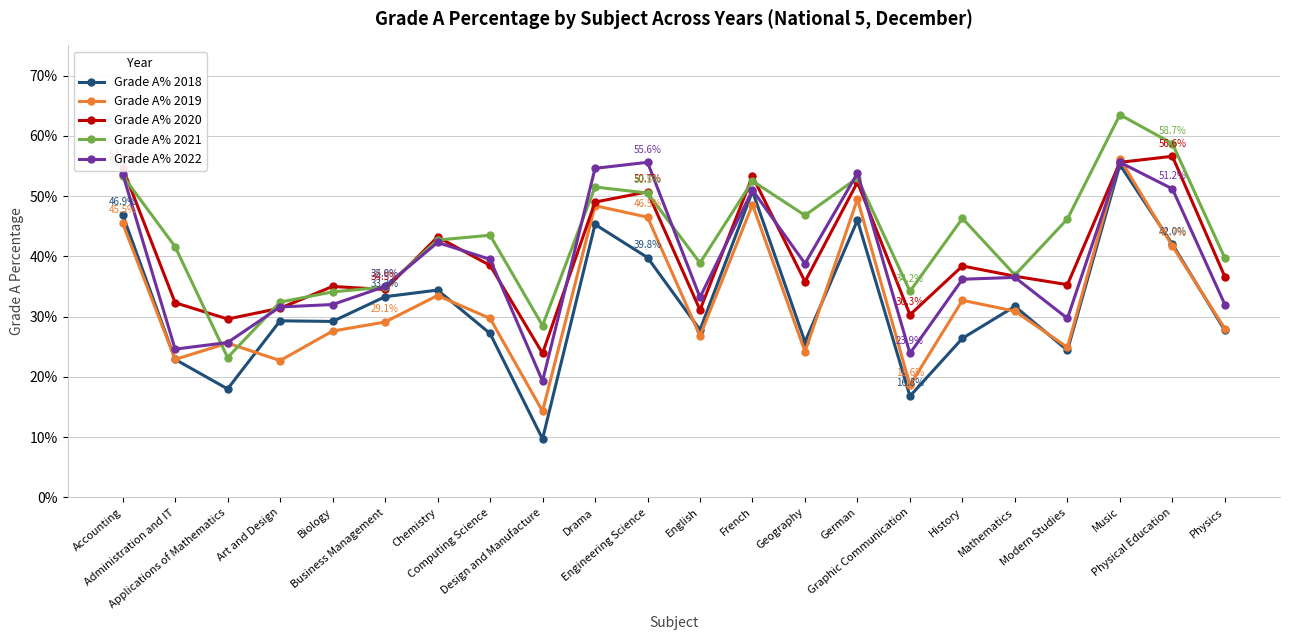

Which series has the largest range (max minus min)?

Grade A% 2018